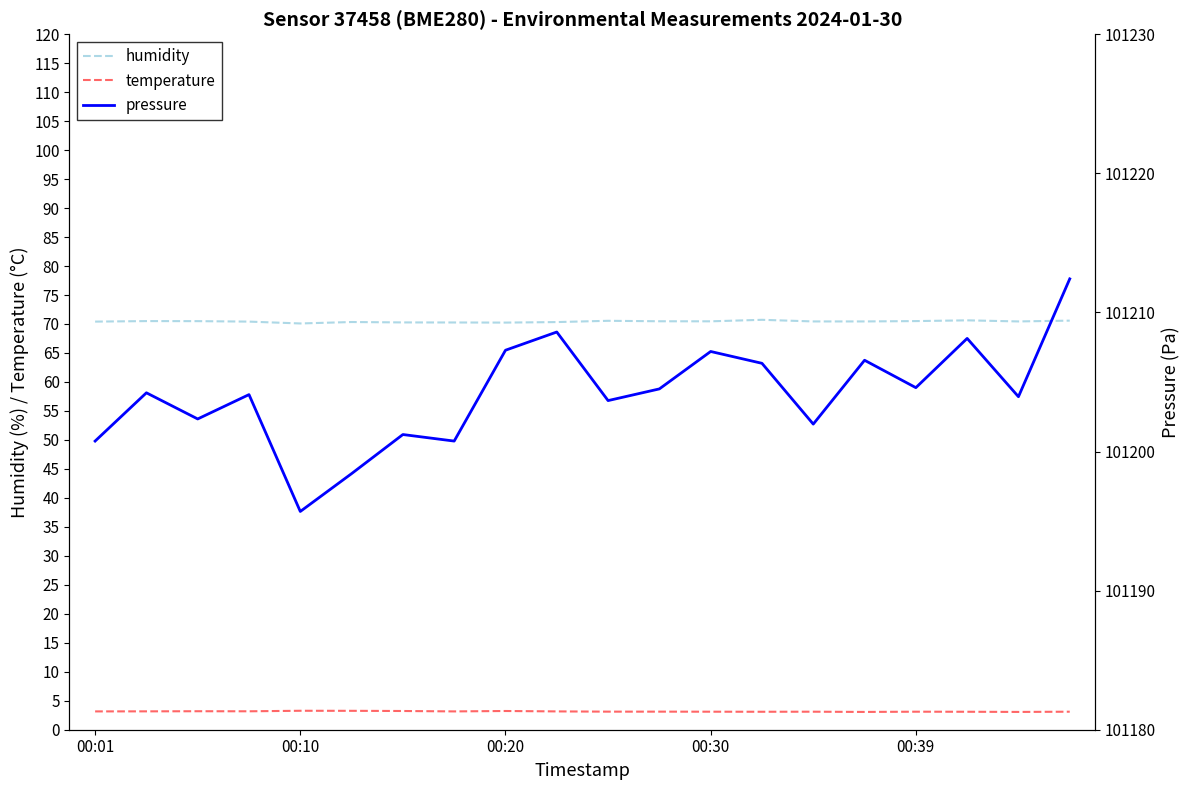

True or false: pressure has a value of 49409.8 at 18.

False